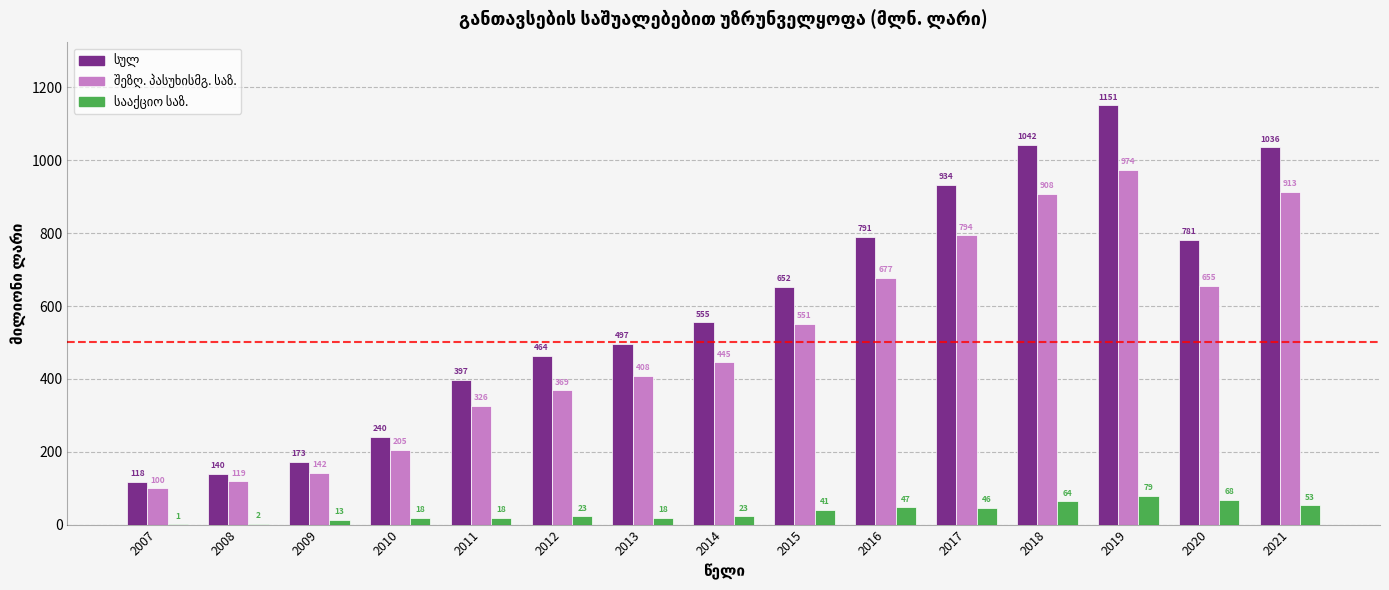

What is the maximum value shown in the chart?

1150.9